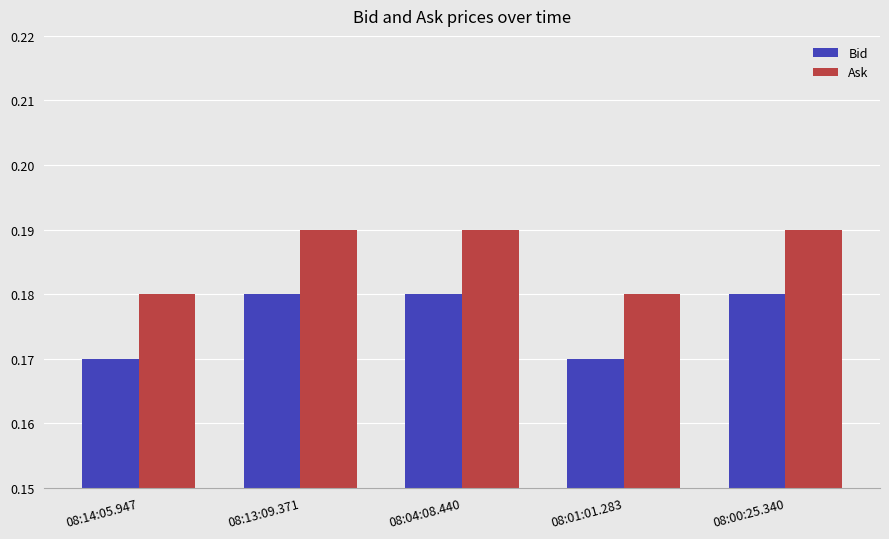

Is the value of Bid at 08:04:08.440 greater than the value of Ask at 08:00:25.340?

No